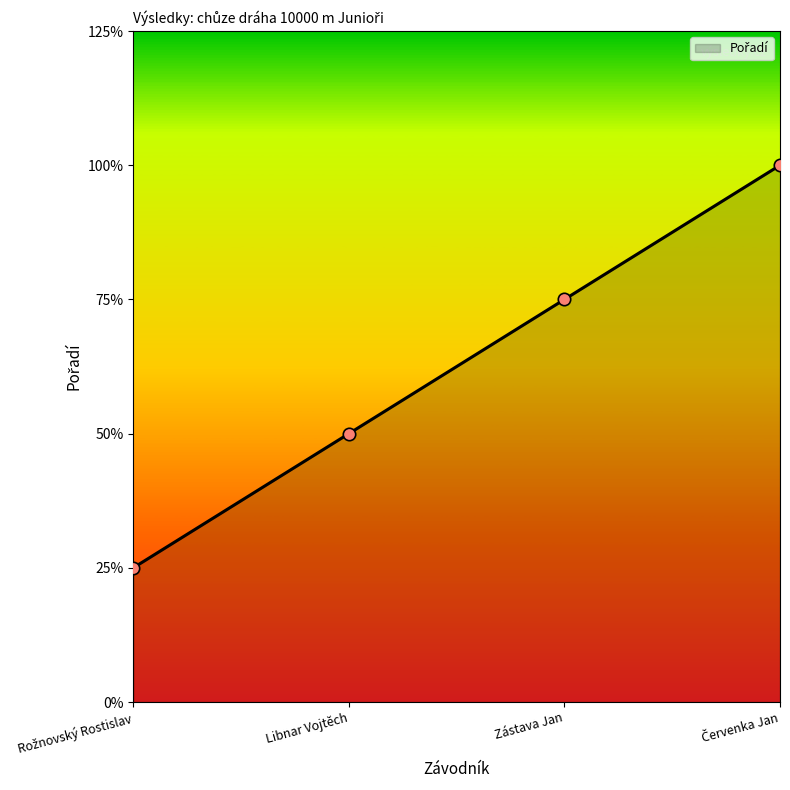

What is the change in value from Libnar Vojtěch to Červenka Jan?

+2